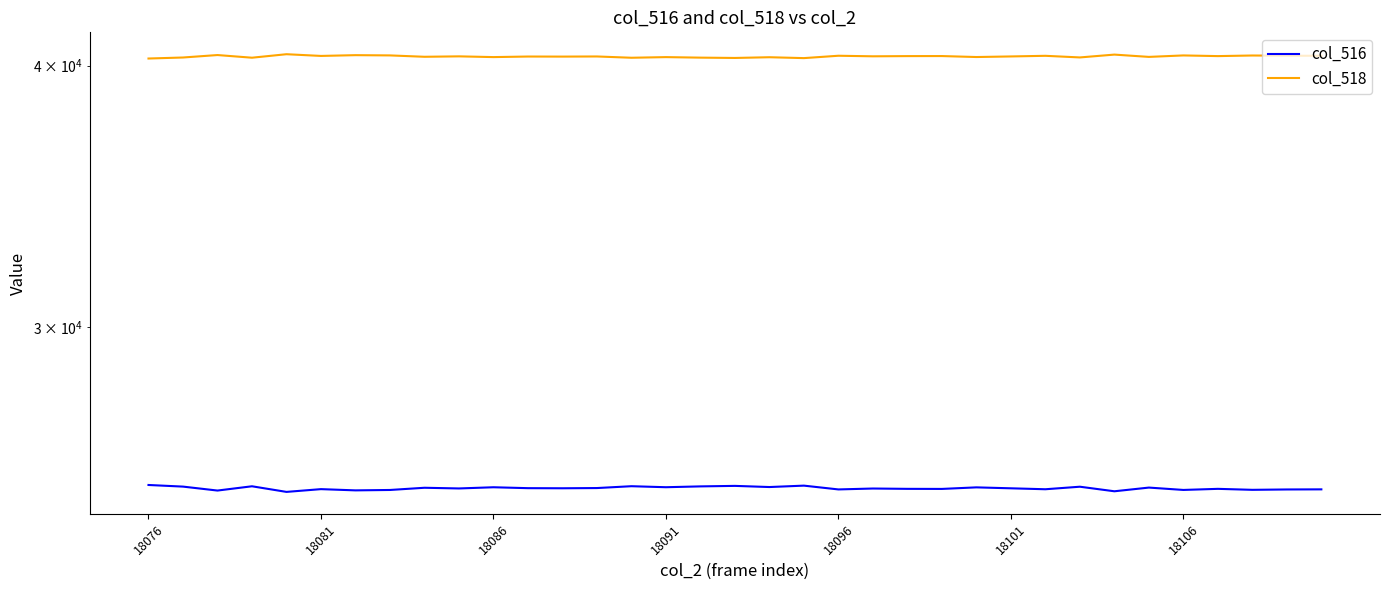

What is the difference between the maximum and minimum values in the col_516 series?

191